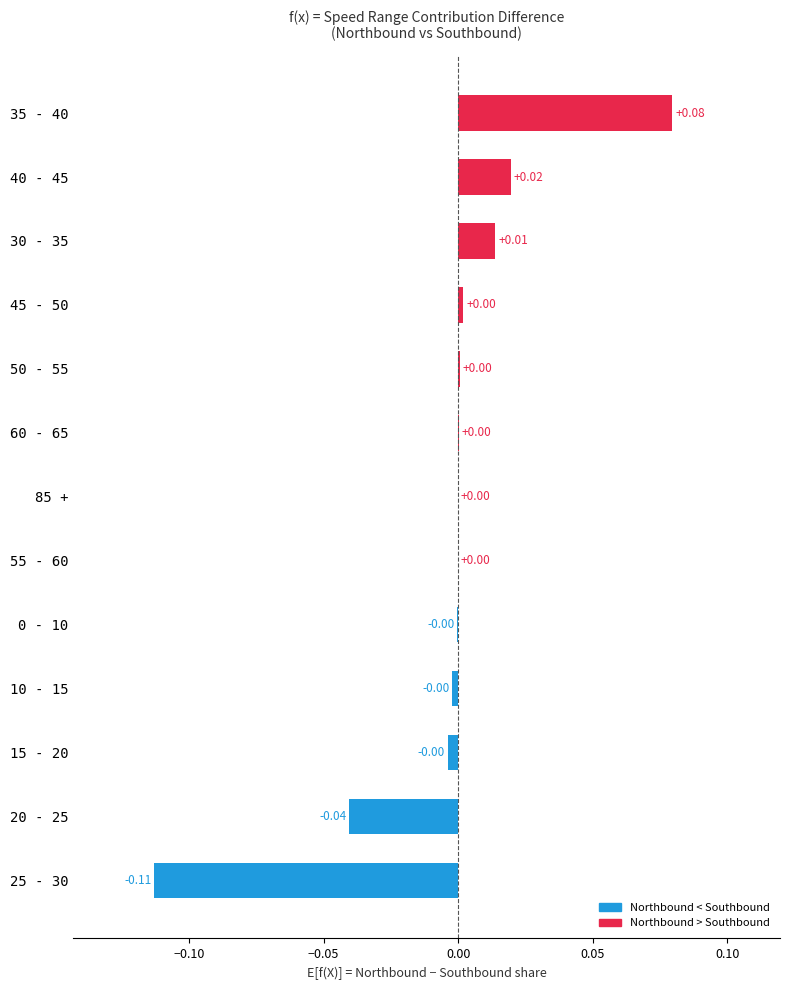

Which has a higher value, 10 - 15 or 35 - 40?

35 - 40